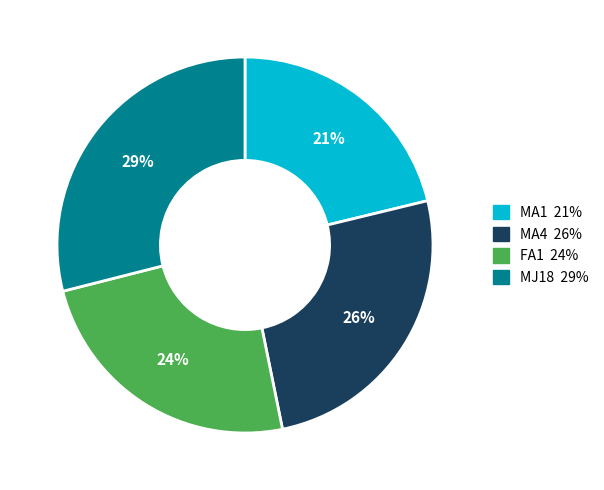

To the nearest percent, what is the difference between the MA4 and MJ18 slice percentages?

3%